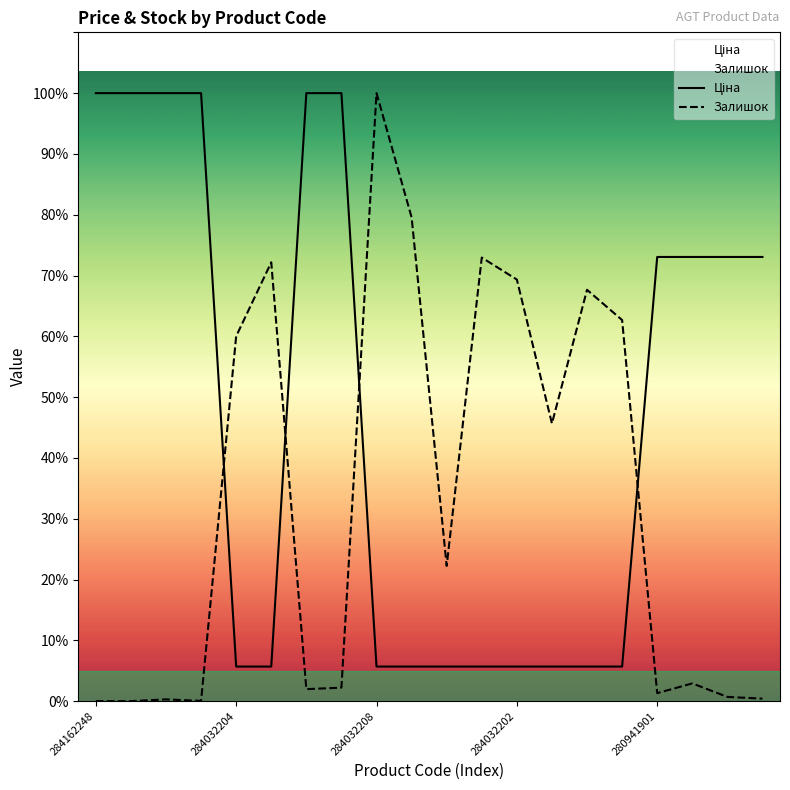

List the series in order of their peak value, lowest first.

Ціна, Залишок